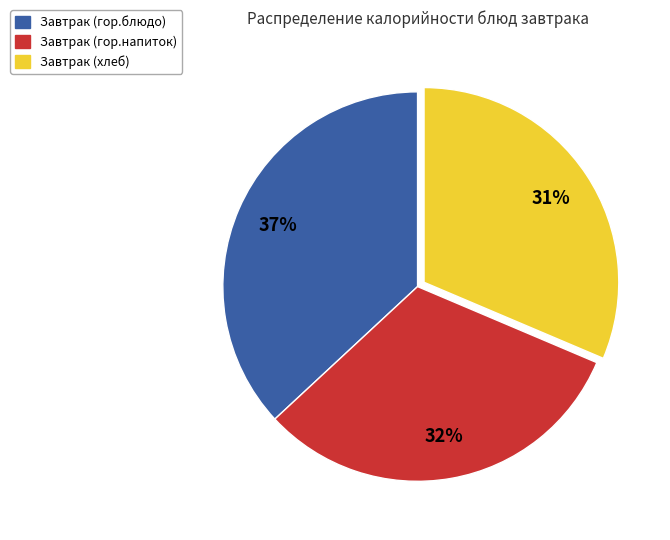

Combined, do Завтрак (хлеб) and Завтрак (гор.напиток) account for over 50%?

Yes